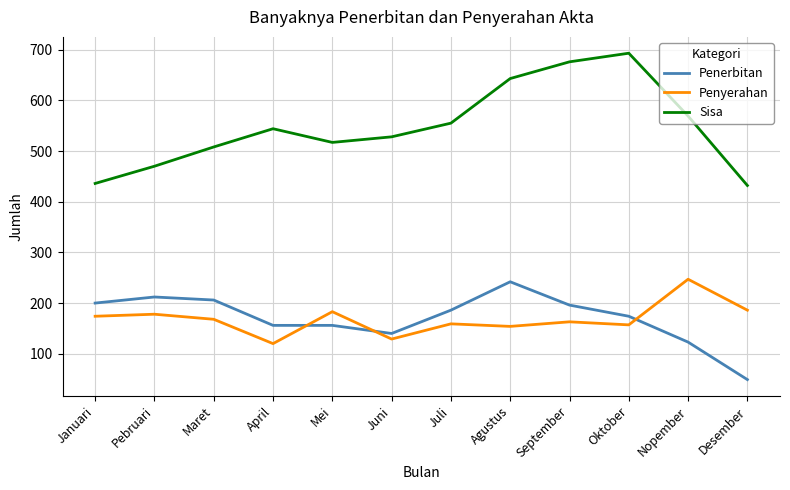

What is the difference between the maximum and minimum values in the Penerbitan series?

193